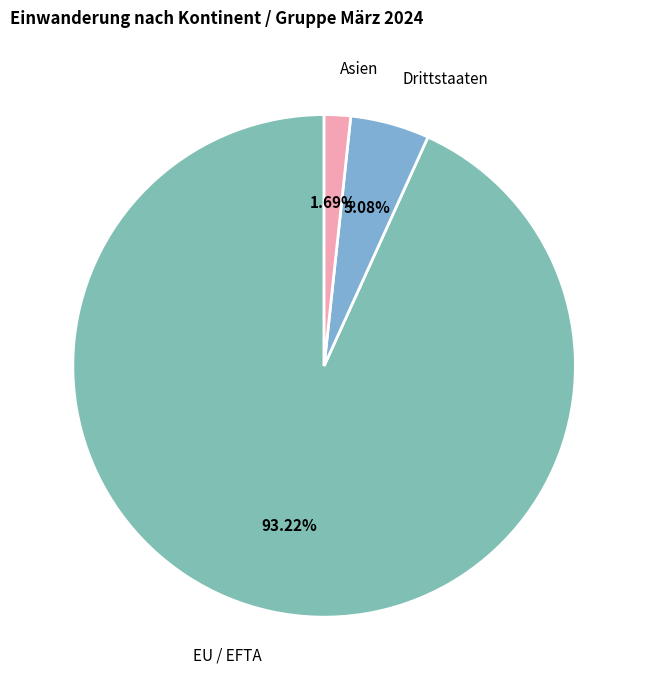

Rank the categories by value from highest to lowest.

EU / EFTA, Drittstaaten, Asien